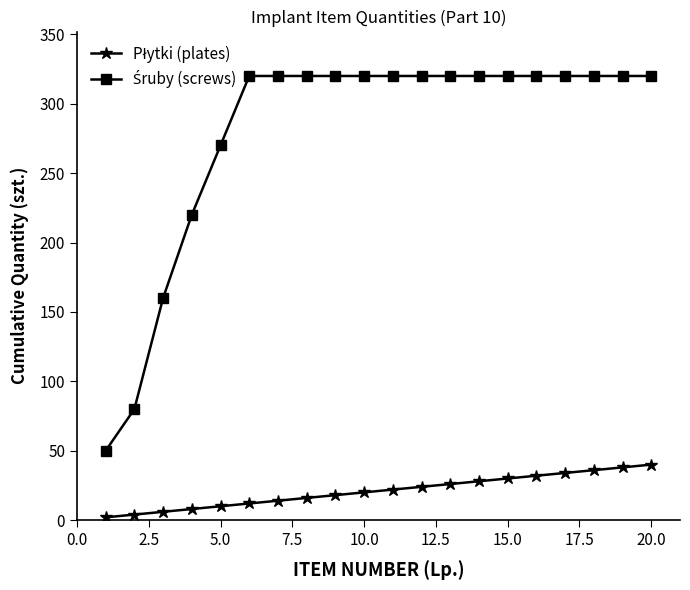

At how many categories does at least one series exceed 147?

18